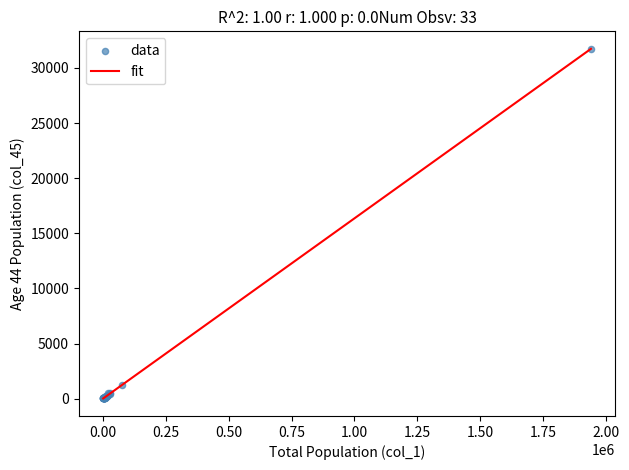

What Y value in the scatter plot is closest to 15872?

1278